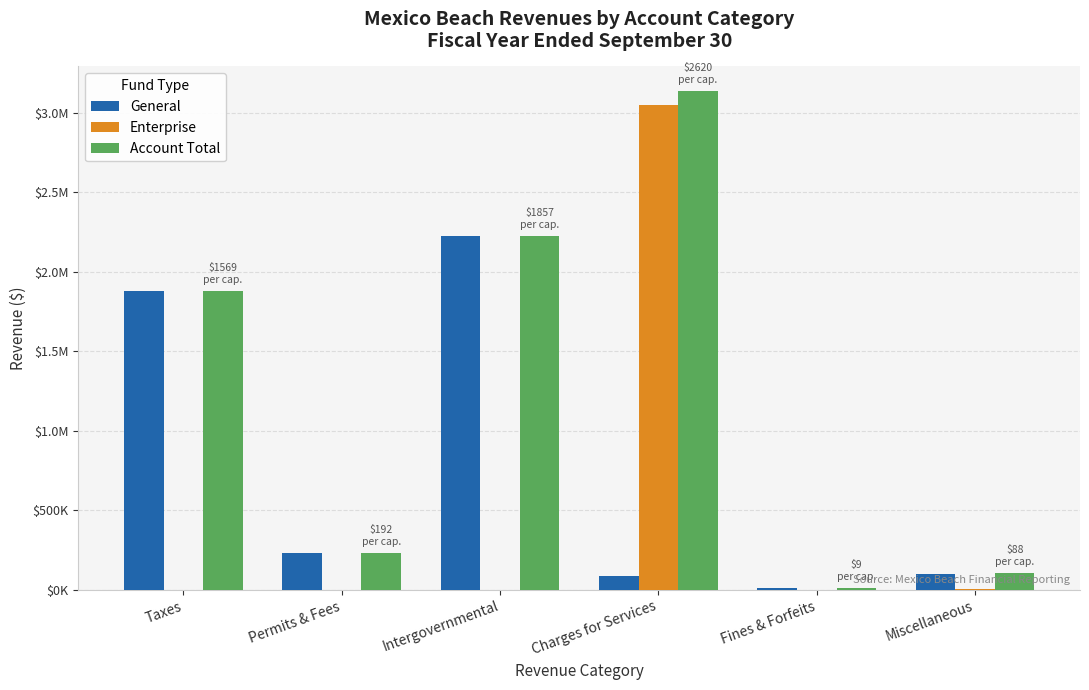

What position from the left is Fines & Forfeits?

5